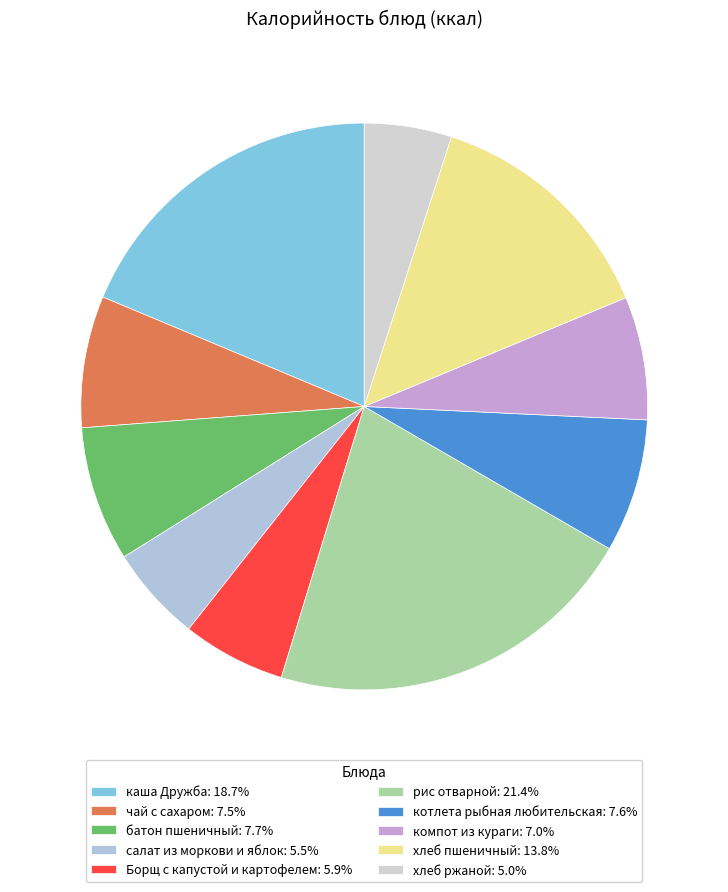

How much of the chart is everything except компот из кураги?

93.0%